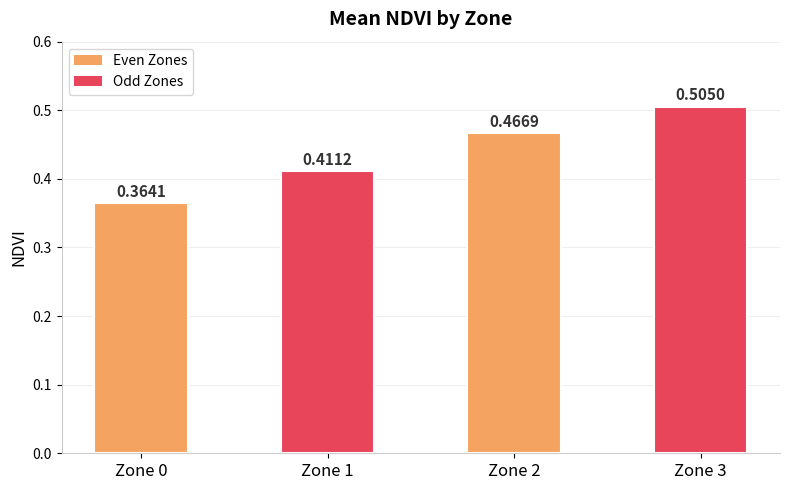

What is the sum of the values at Zone 1 and Zone 0?

0.8